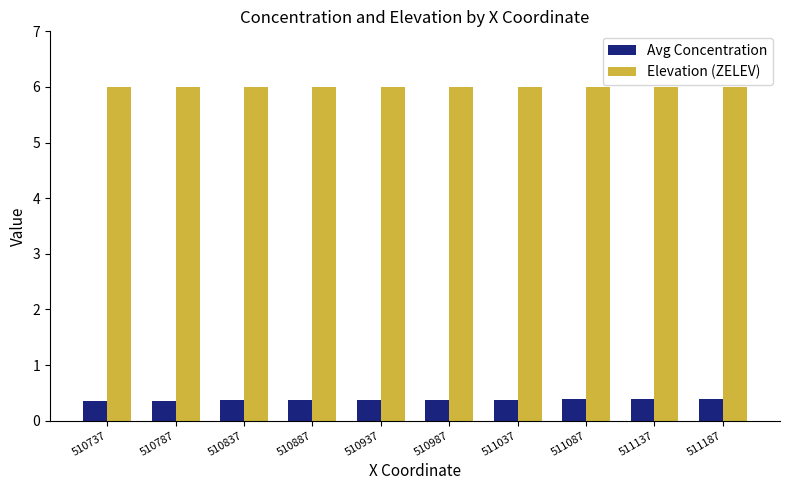

What is the maximum value for Elevation (ZELEV)?

6.0